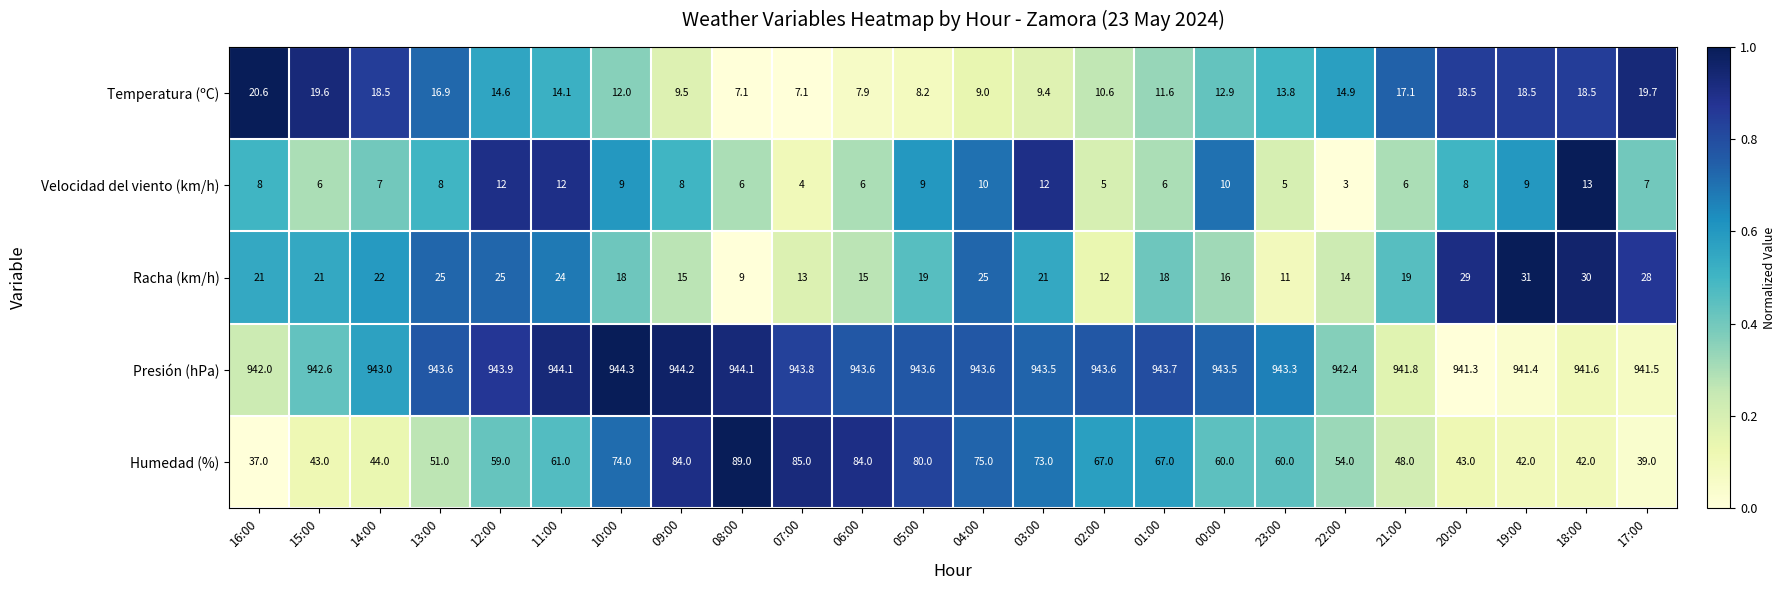

What value does the Humedad (%) series have at 18:00?

42.0